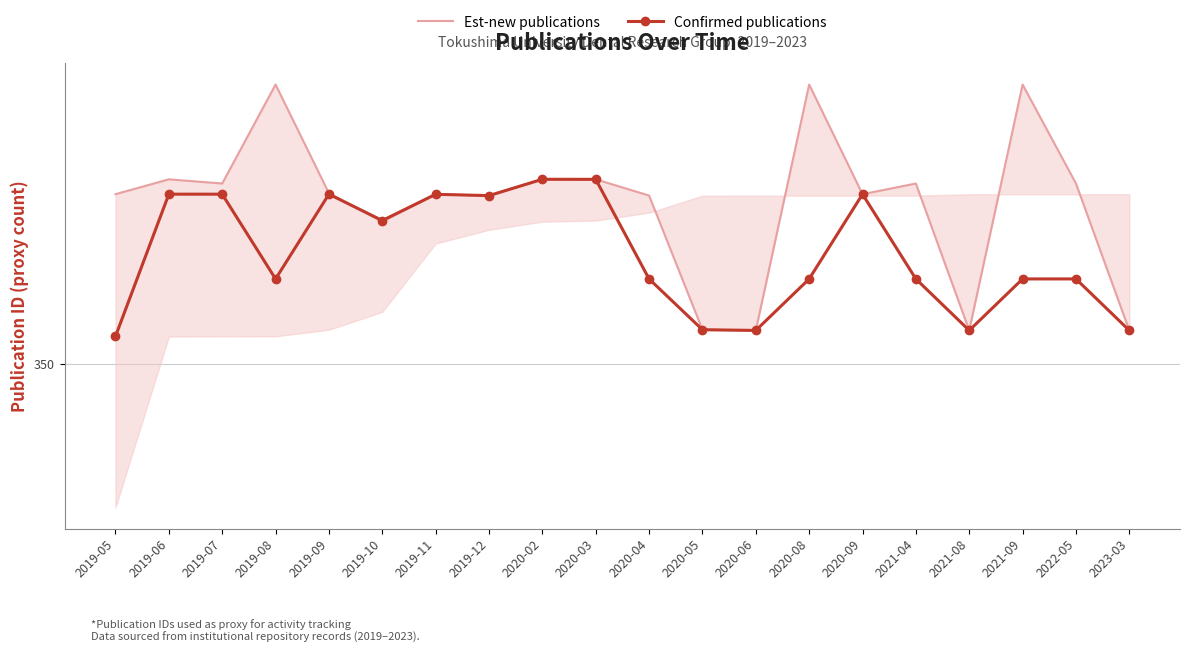

Rank the series at 2019-09 from lowest to highest value.

Confirmed publications, Est-new publications